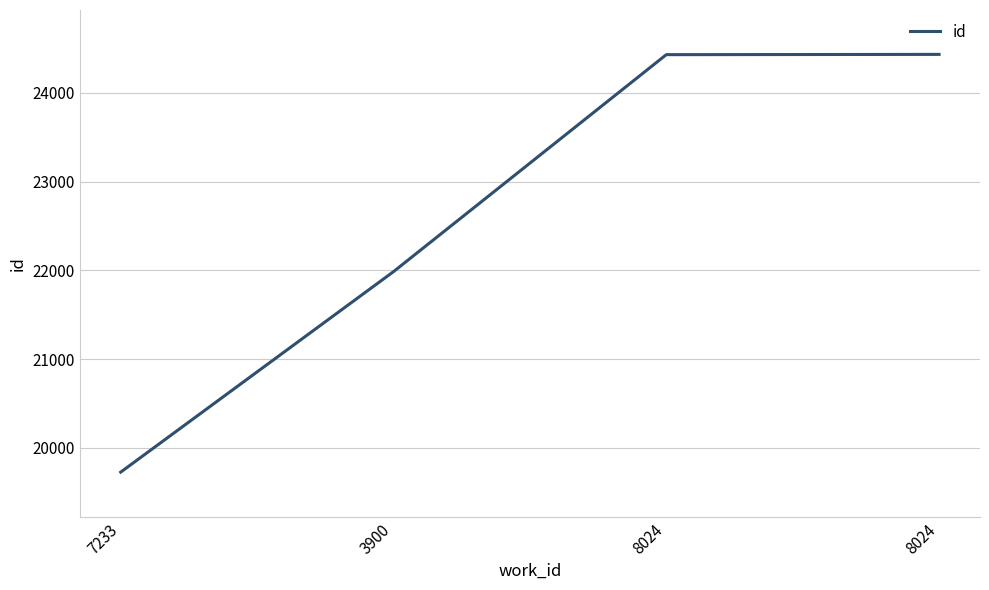

Is it true that the value at 7233 is 19728?

True